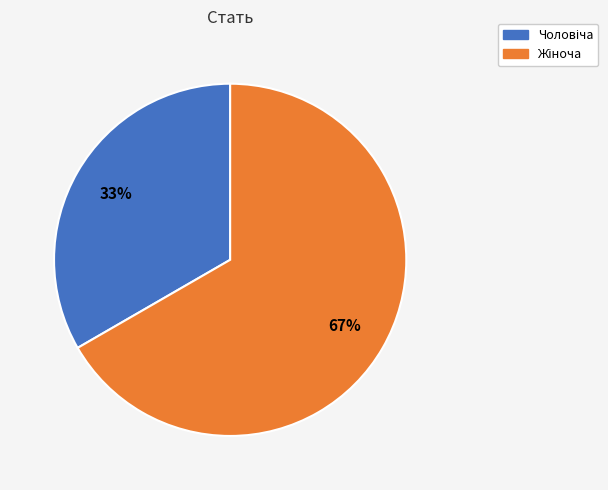

How many segments does this pie chart have?

2